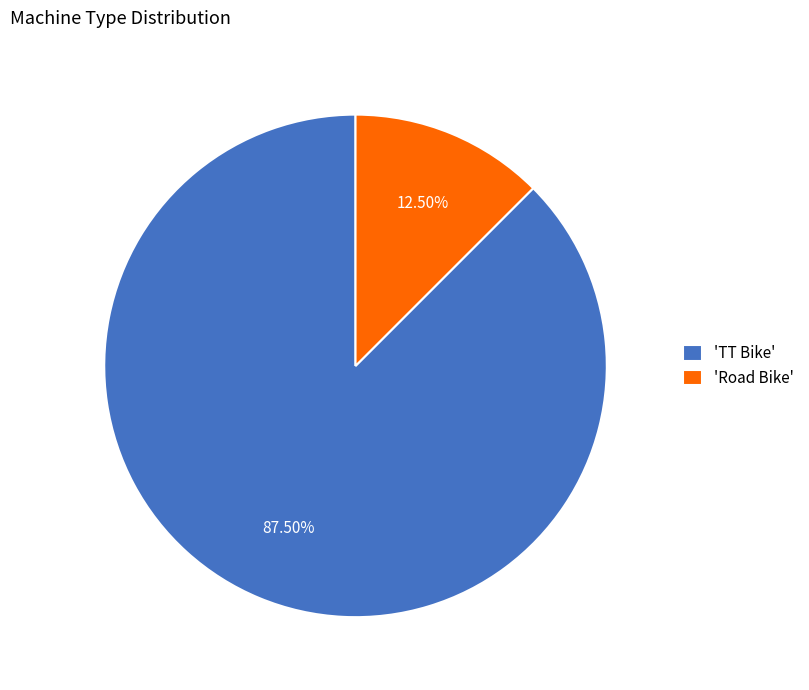

How many segments does this pie chart have?

2